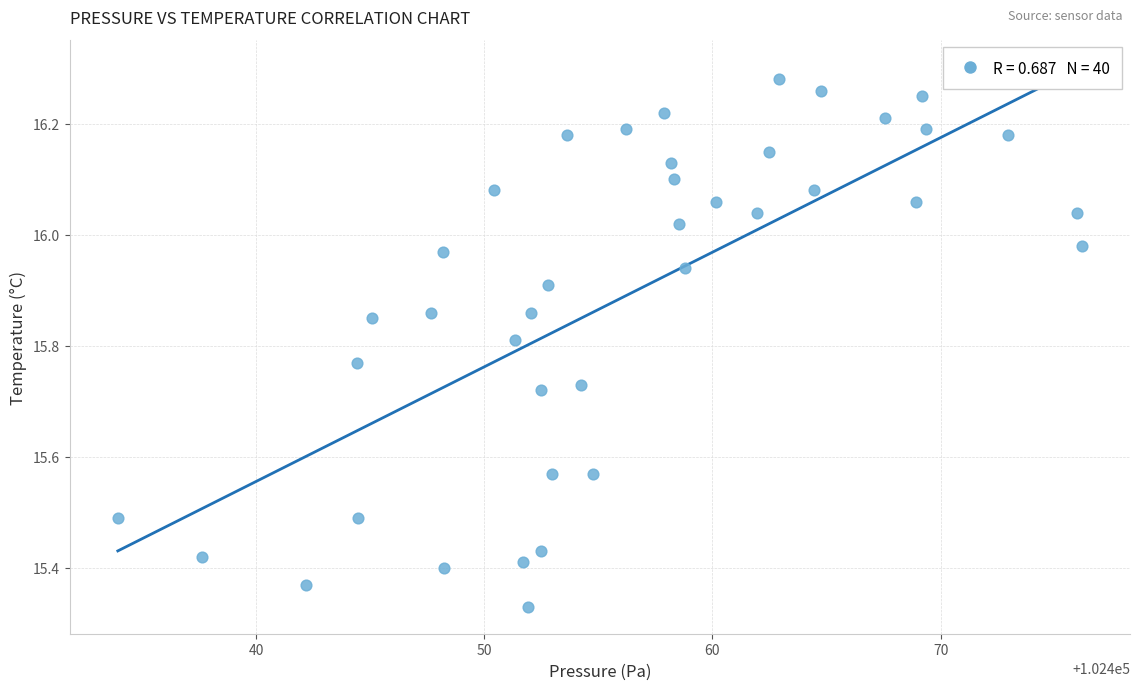

What is the range of X values (max minus min)?

42.2